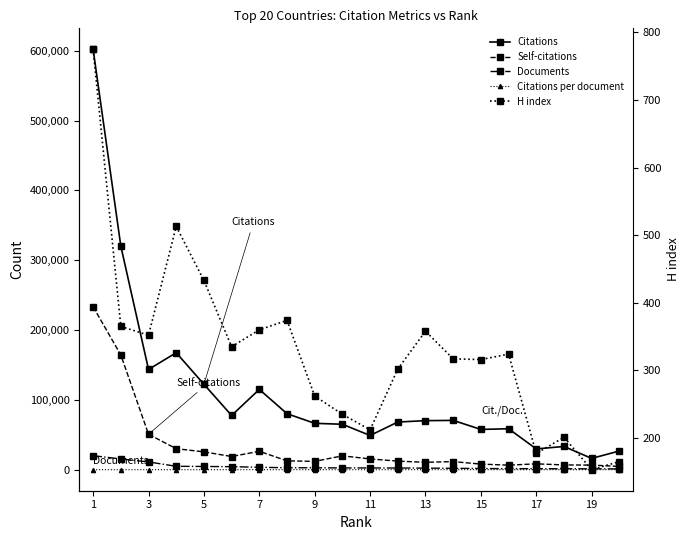

At which label does Documents reach its peak?

1